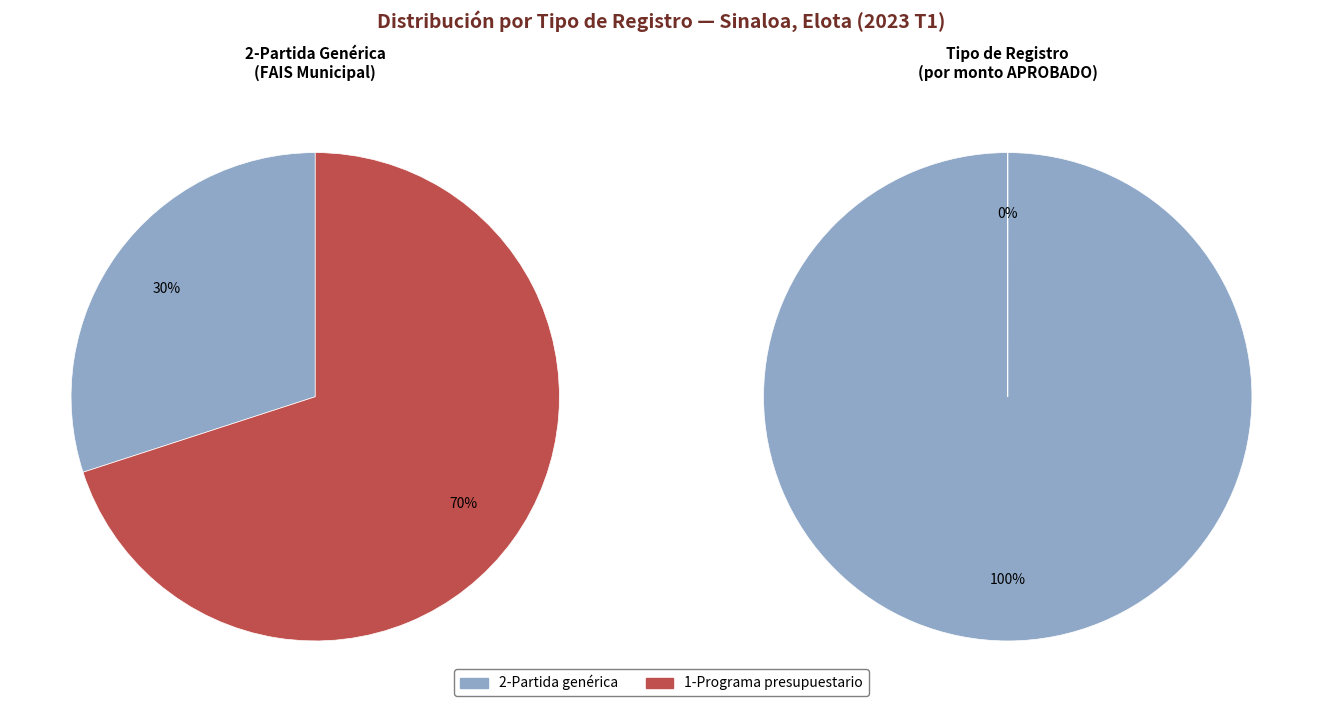

To the nearest percent, what is the combined percentage of 2-Partida genérica and 1-Programa presupuestario?

100%